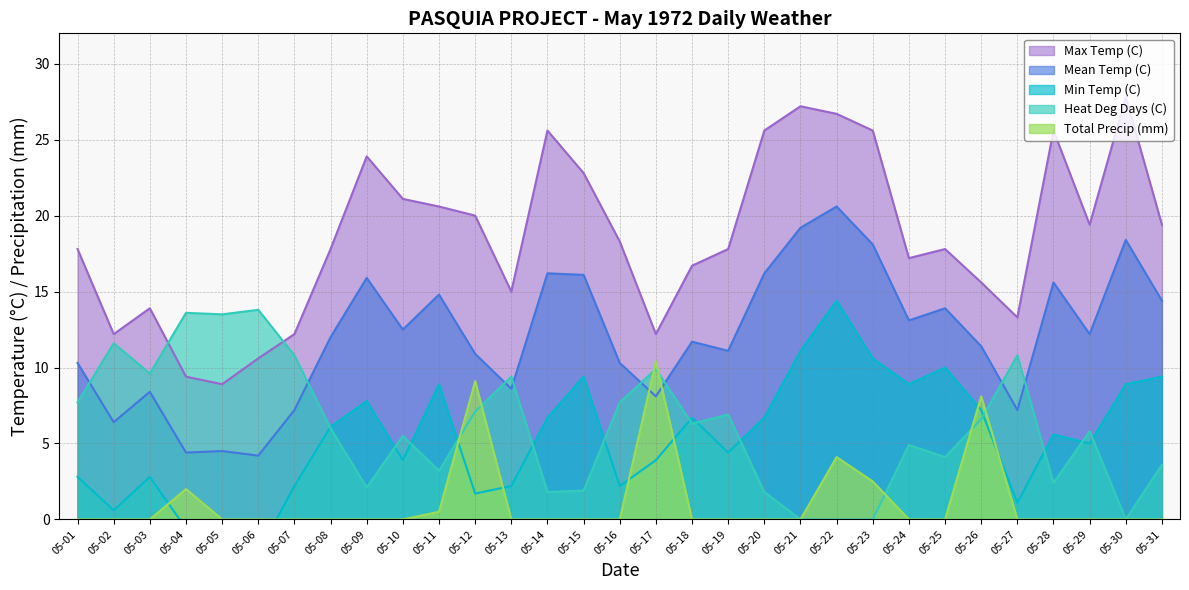

What is the value of the Min Temp (C) point at the 13th from the left?

2.2